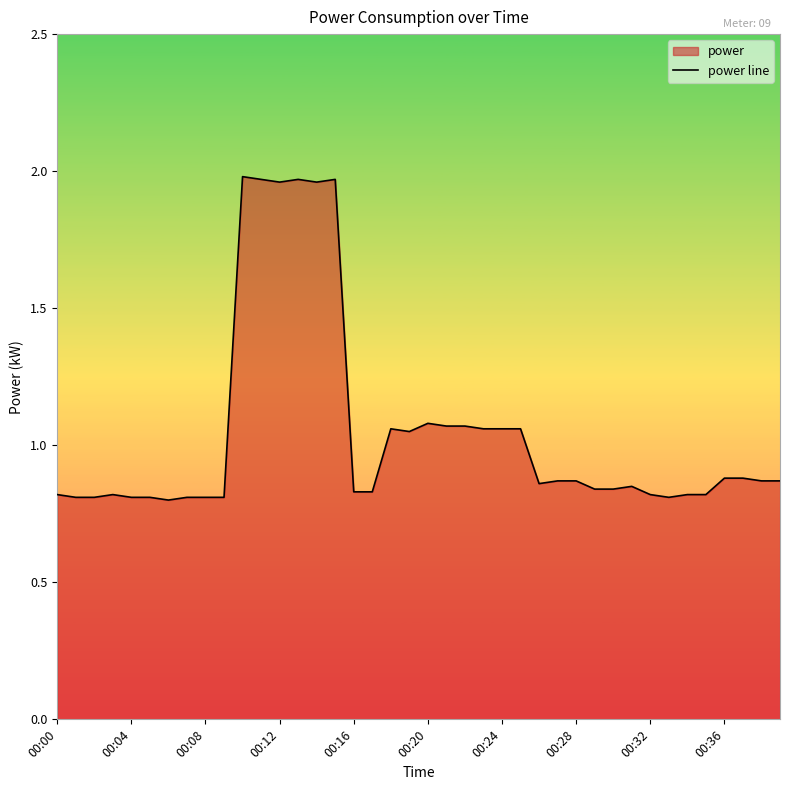

What is the difference between the maximum and minimum values?

1.2